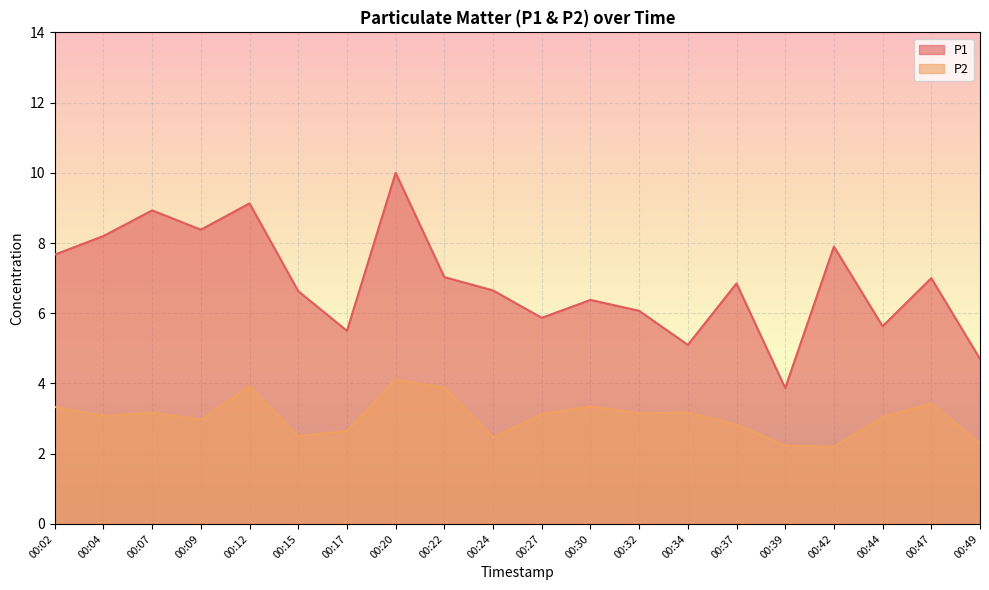

What is the sum of all P1 values?

137.5